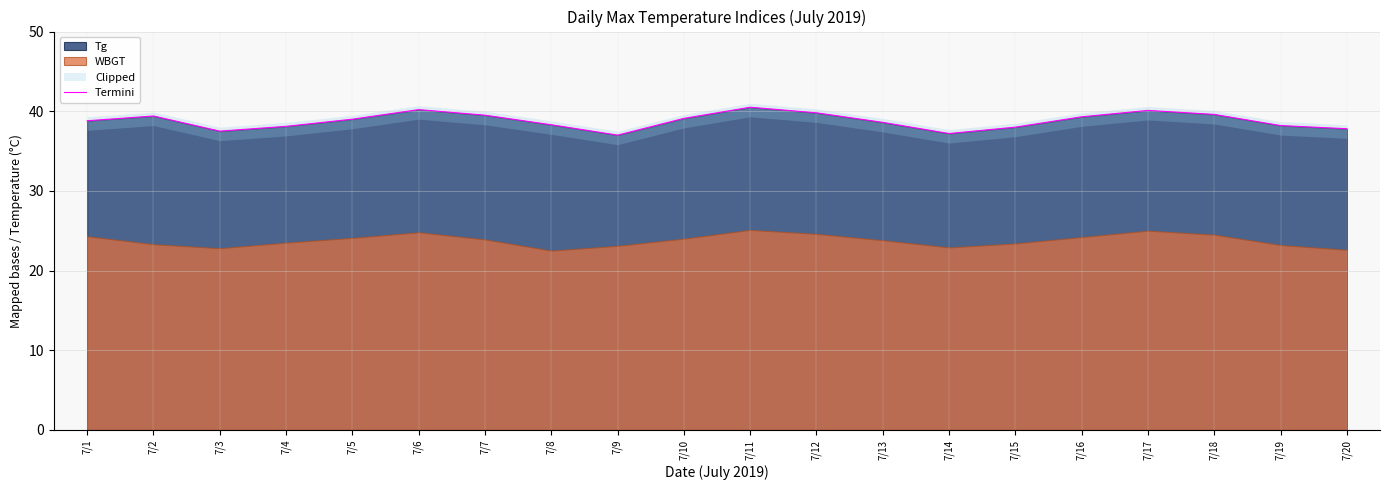

Reading left to right, transcribe all the data shown in this chart.

7/1=38.8	7/2=39.4	7/3=37.5	7/4=38.1	7/5=39.0	7/6=40.2	7/7=39.5	7/8=38.3	7/9=37.0	7/10=39.1	7/11=40.5	7/12=39.8	7/13=38.6	7/14=37.2	7/15=38.0	7/16=39.3	7/17=40.1	7/18=39.6	7/19=38.2	7/20=37.8